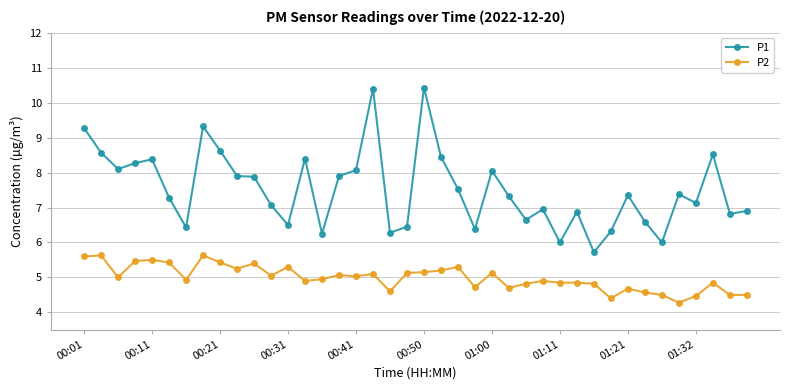

Which series has the largest total across all categories?

P1